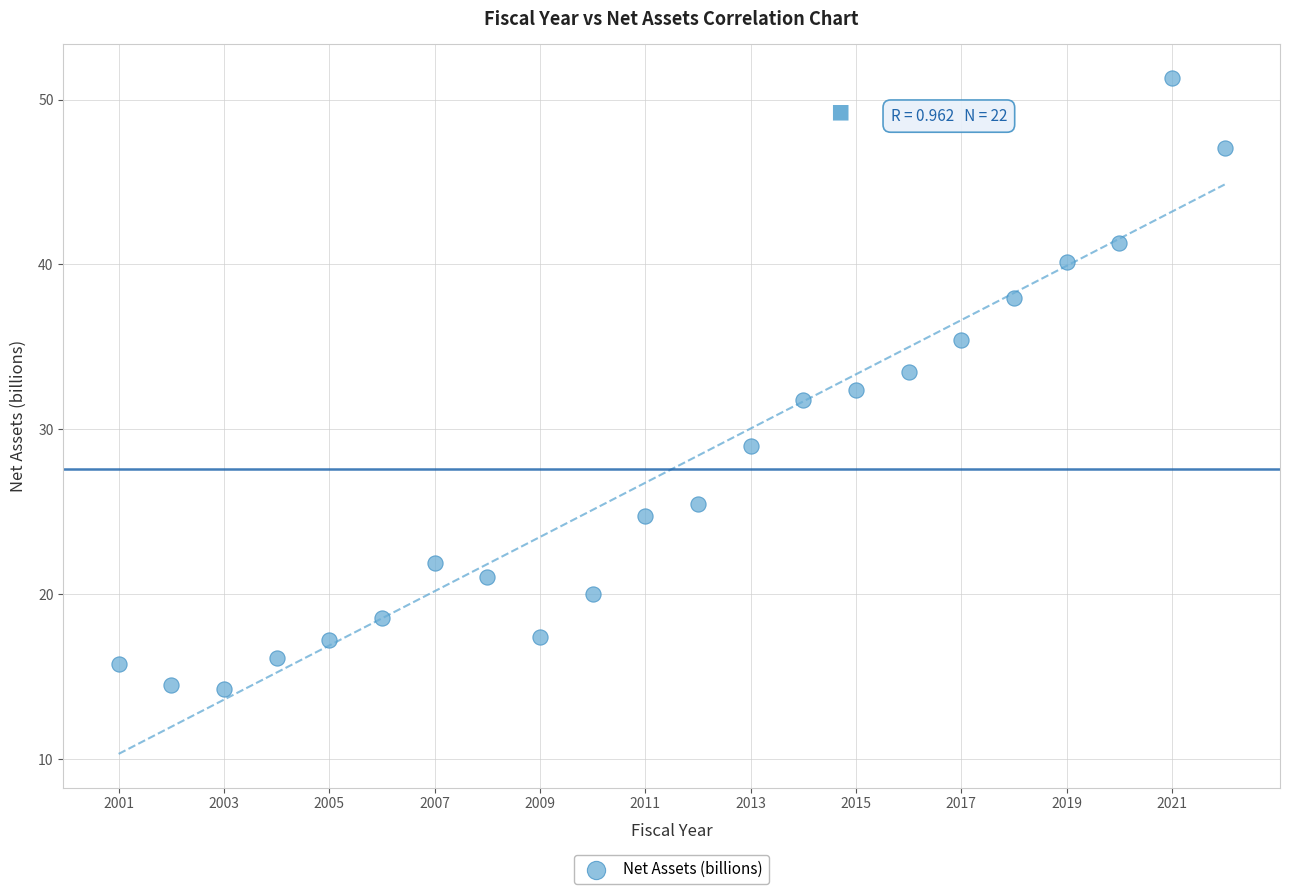

What is the range of X values (max minus min)?

21.0